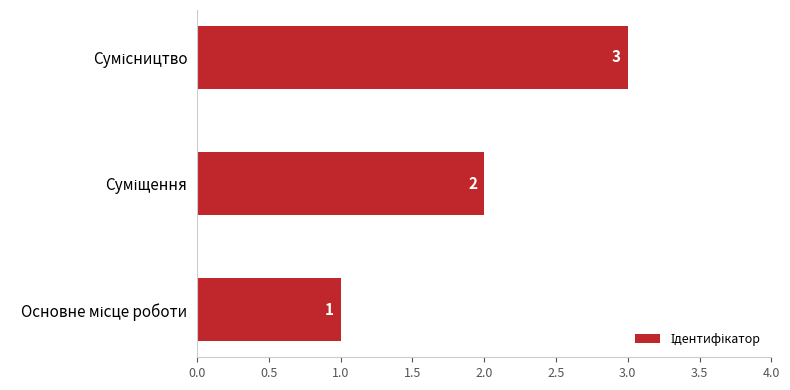

What is the greatest value displayed?

3